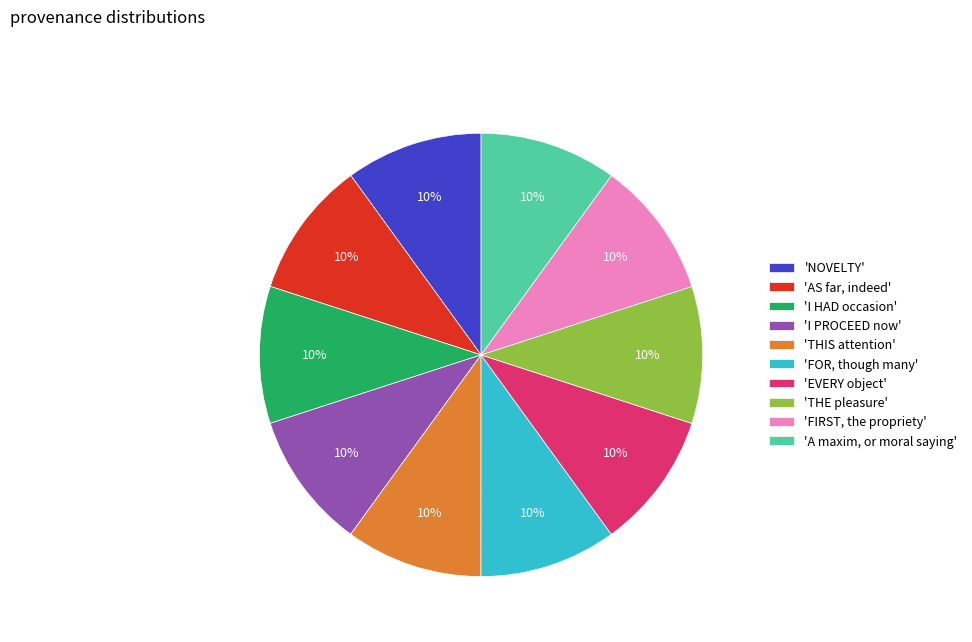

What percentage is the 'AS far, indeed' slice, to the nearest percent?

10%